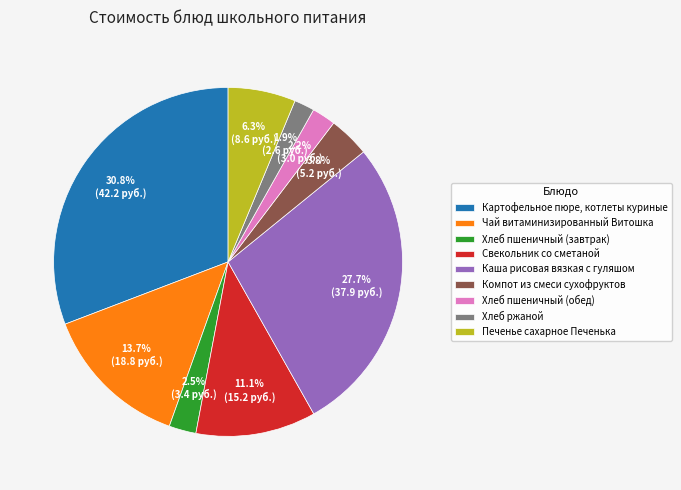

How much of the chart is everything except Хлеб ржаной?

98.1%